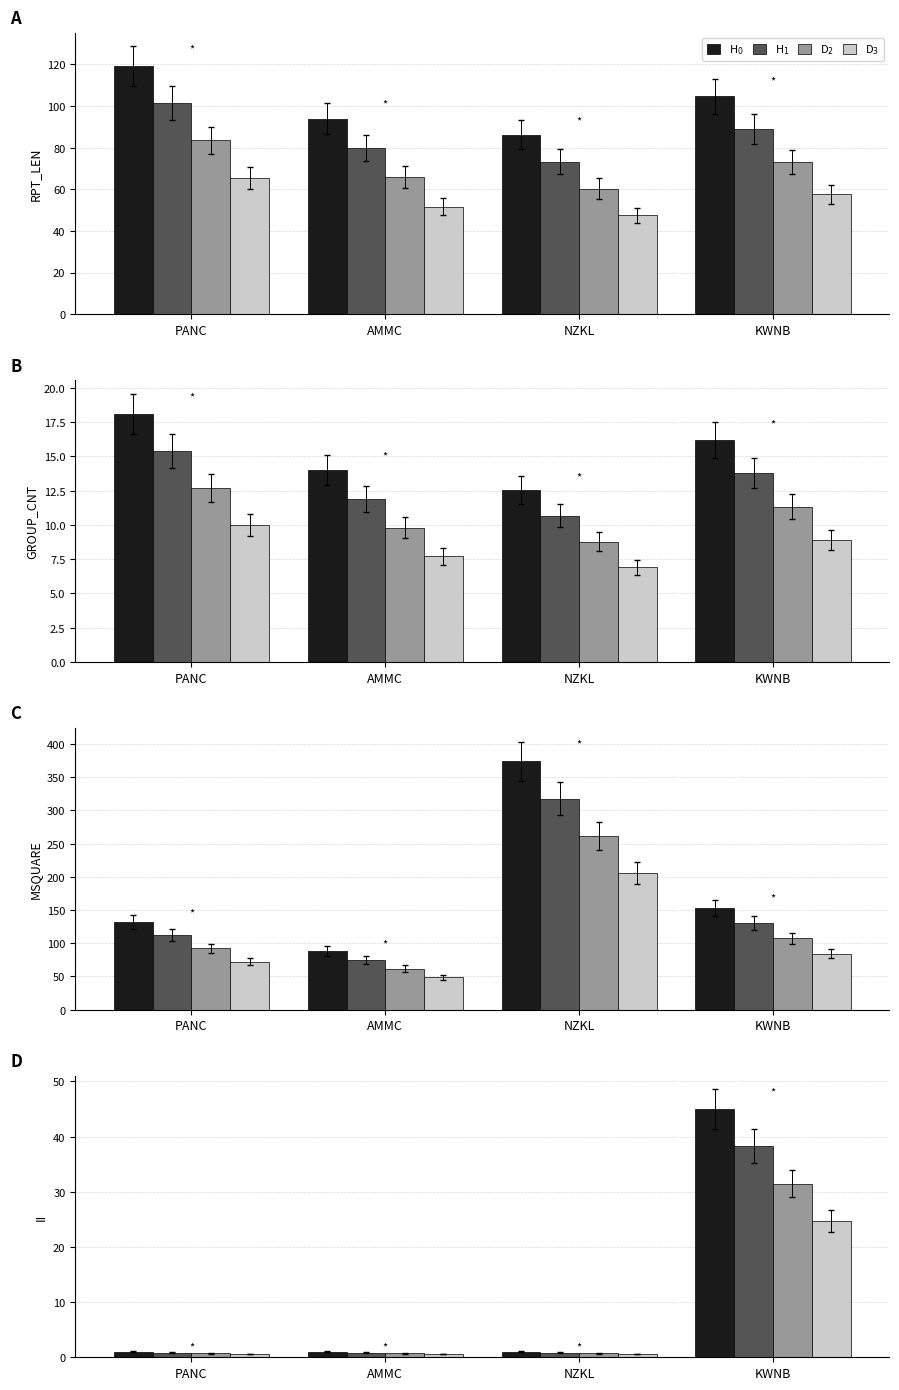

How many bars are there in each group?

4